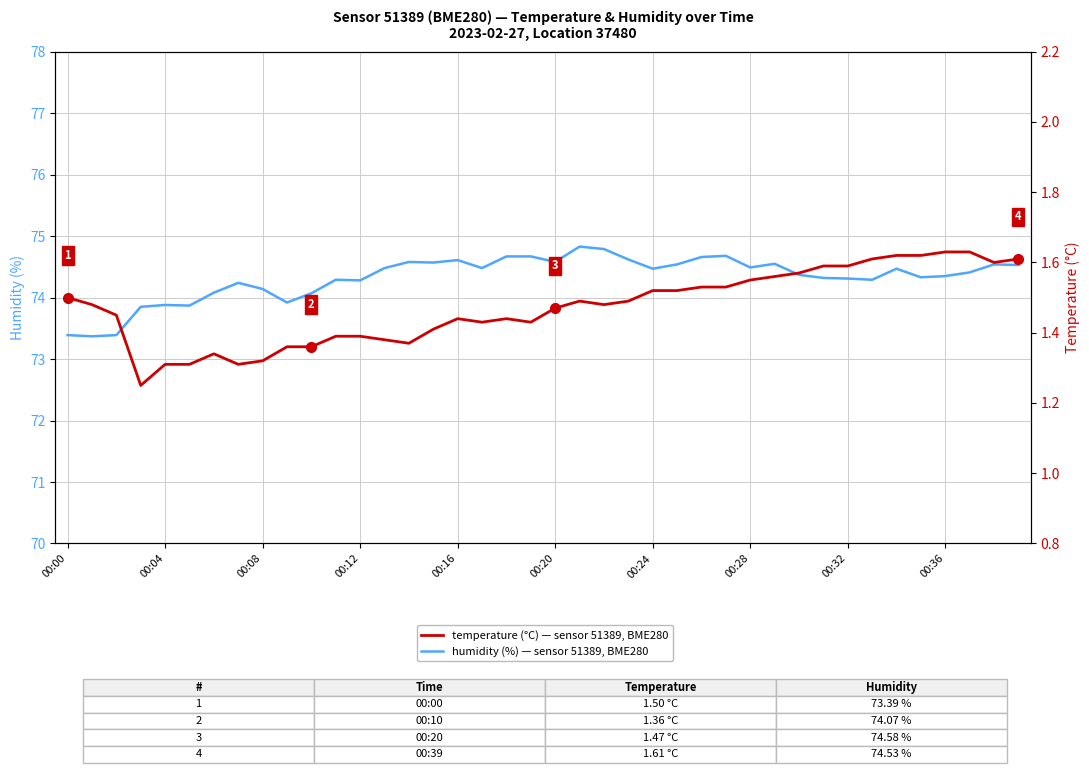

What is the average value of the humidity (%) series?

74.3